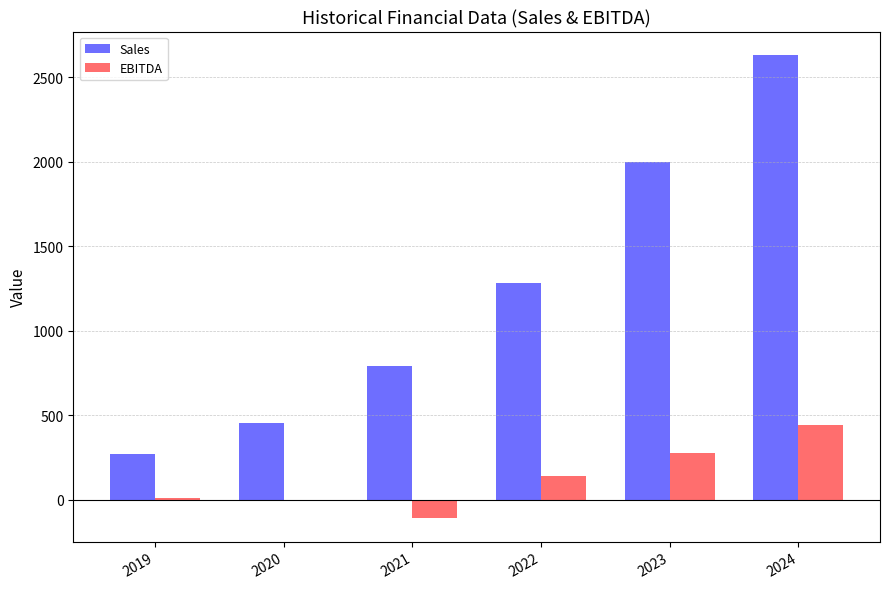

Is the value of EBITDA at 2024 greater than the value of Sales at 2023?

No